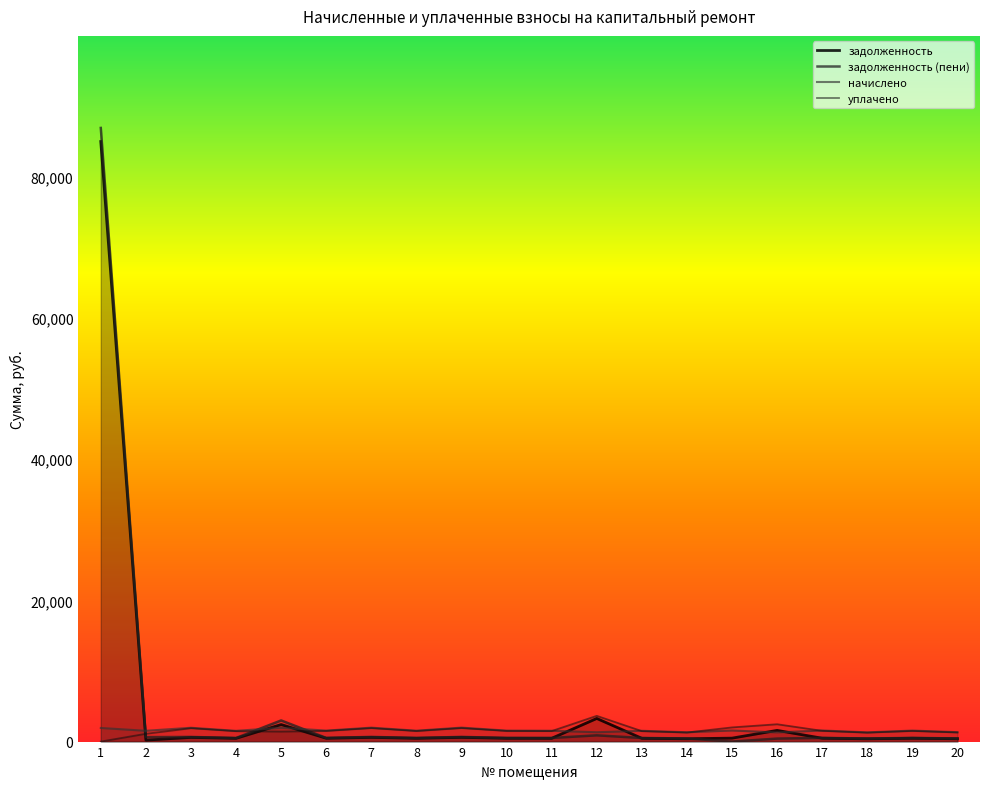

True or false: начислено has a value of 2721.3 at 5.

False